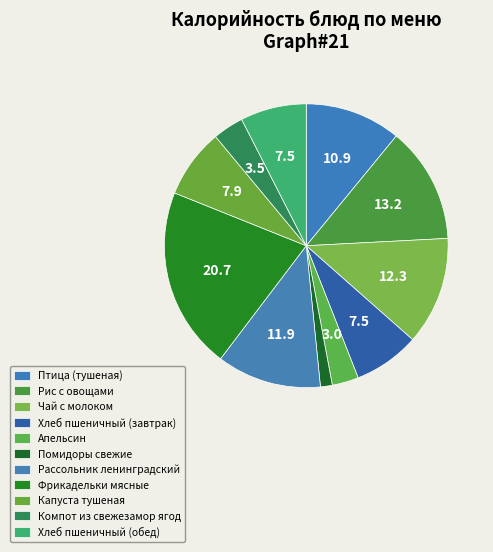

How many segments does this pie chart have?

11